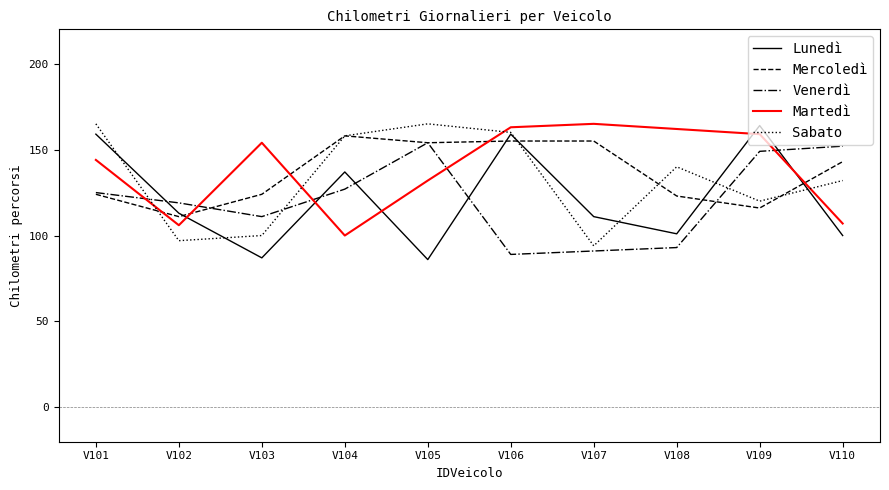

The value of Martedì at V109 is 159. True or false?

True